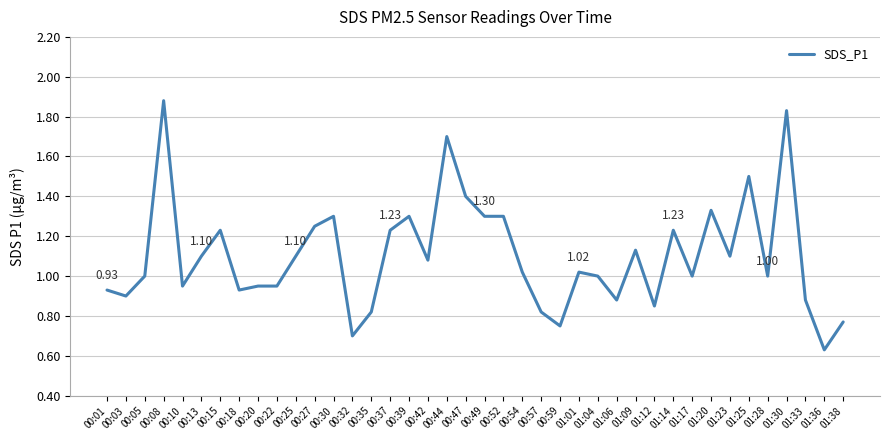

What is the ratio of the value at 00:05 to the value at 01:25?

0.7